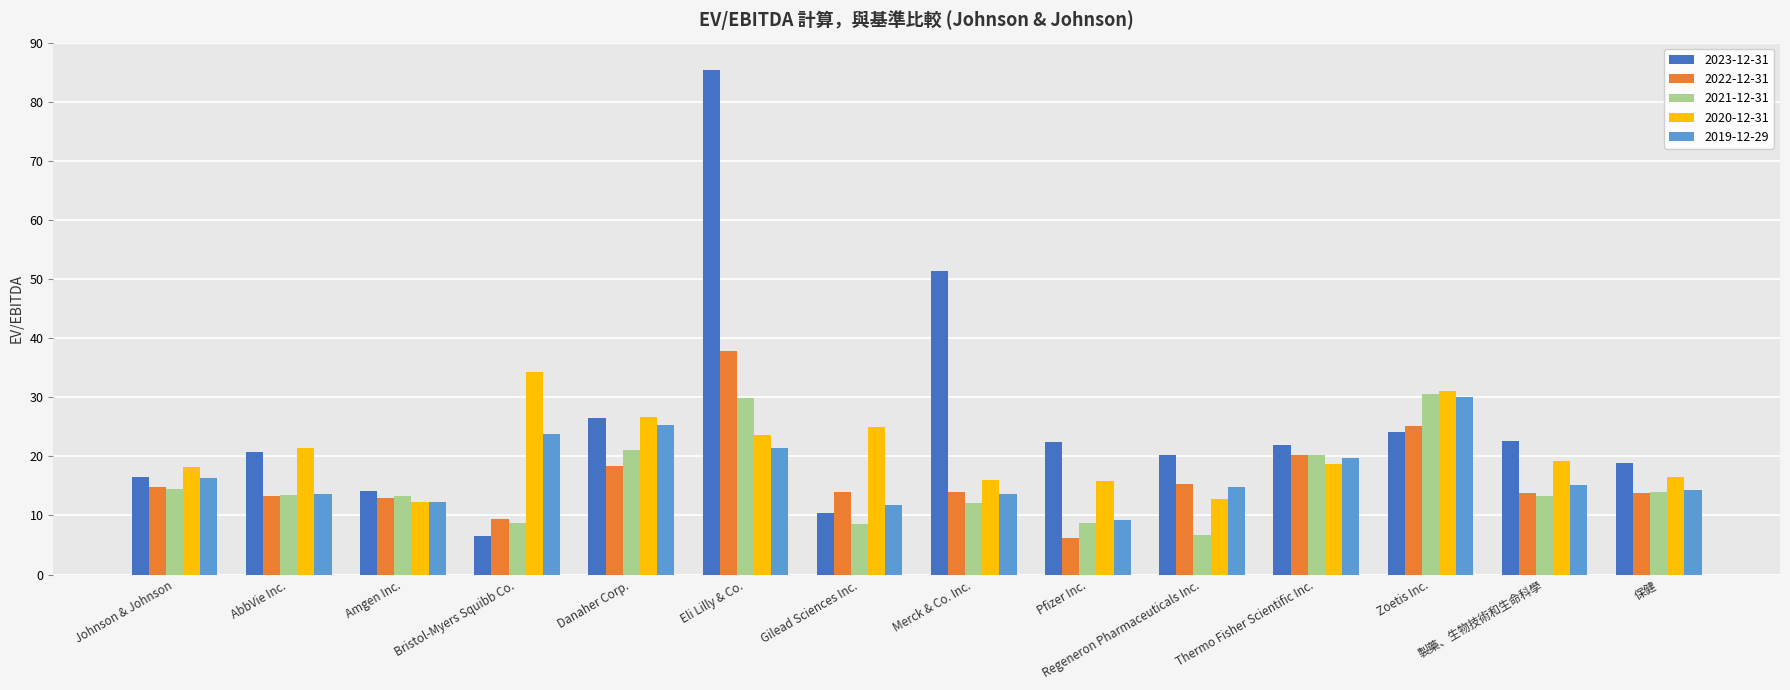

What is the spread (max minus min) of values at Amgen Inc.?

1.9